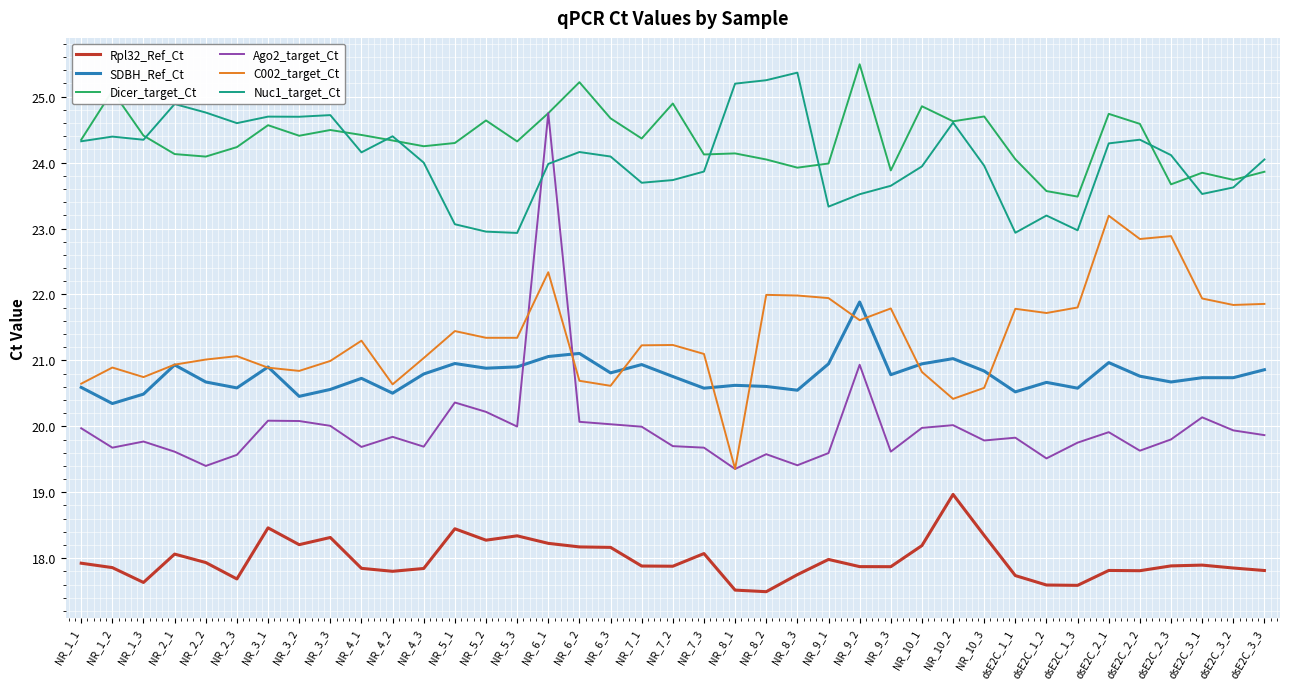

Is this an area chart (filled region under the line)?

No